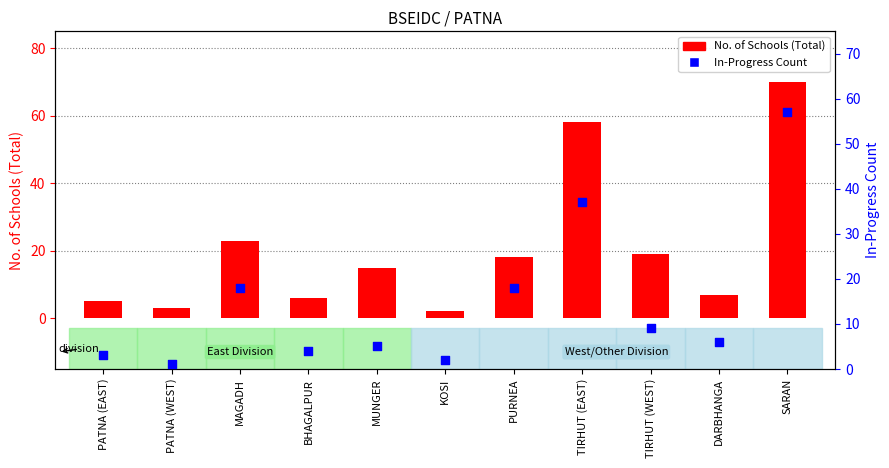

What are all the series names shown in the legend?

No. of Schools (Total), In-Progress Count